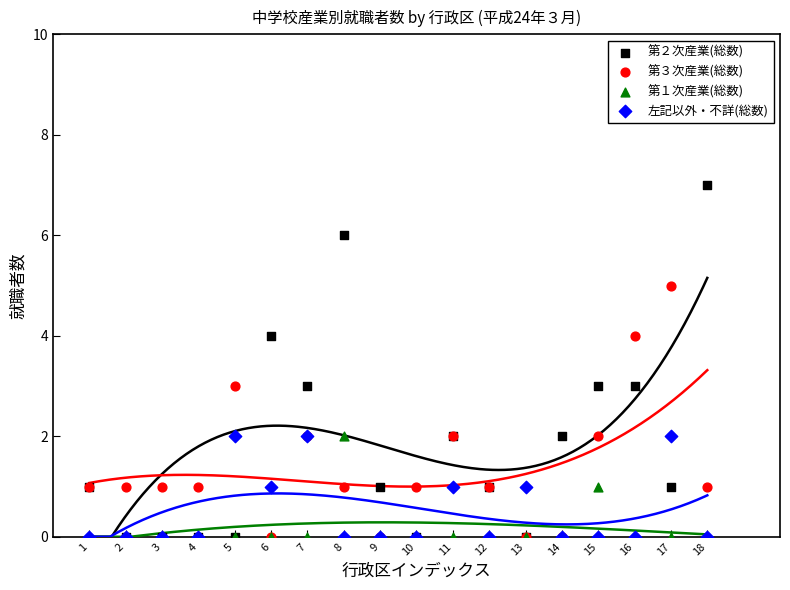

Which series has the widest spread of Y values?

第２次産業(総数)